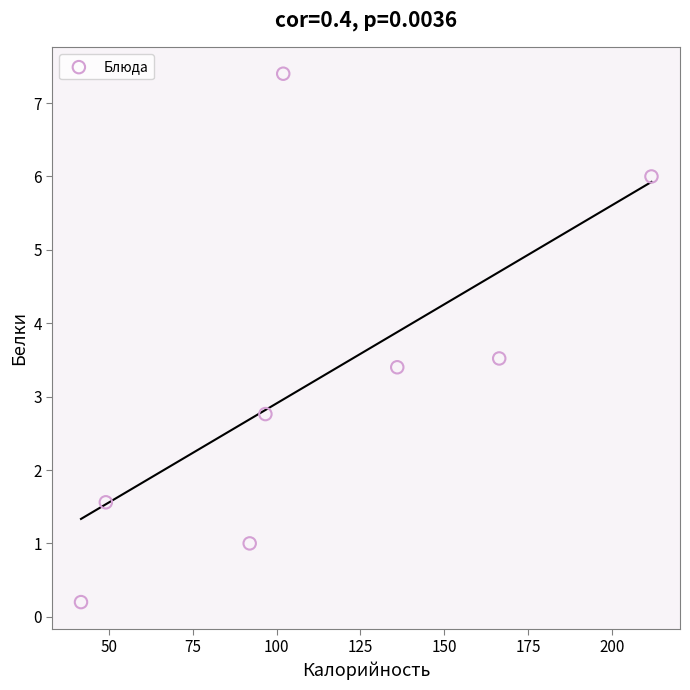

What Y value in the scatter plot is closest to 3?

2.8